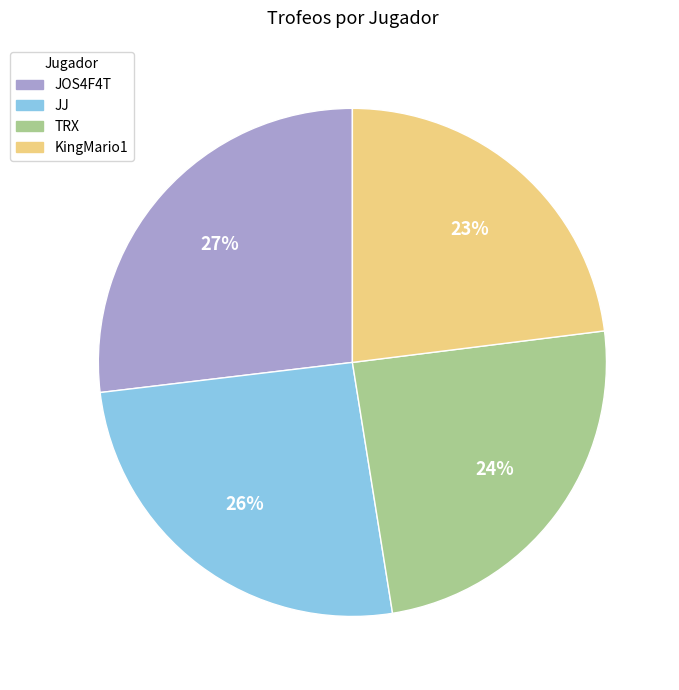

What percentage is the KingMario1 slice, to the nearest percent?

23%